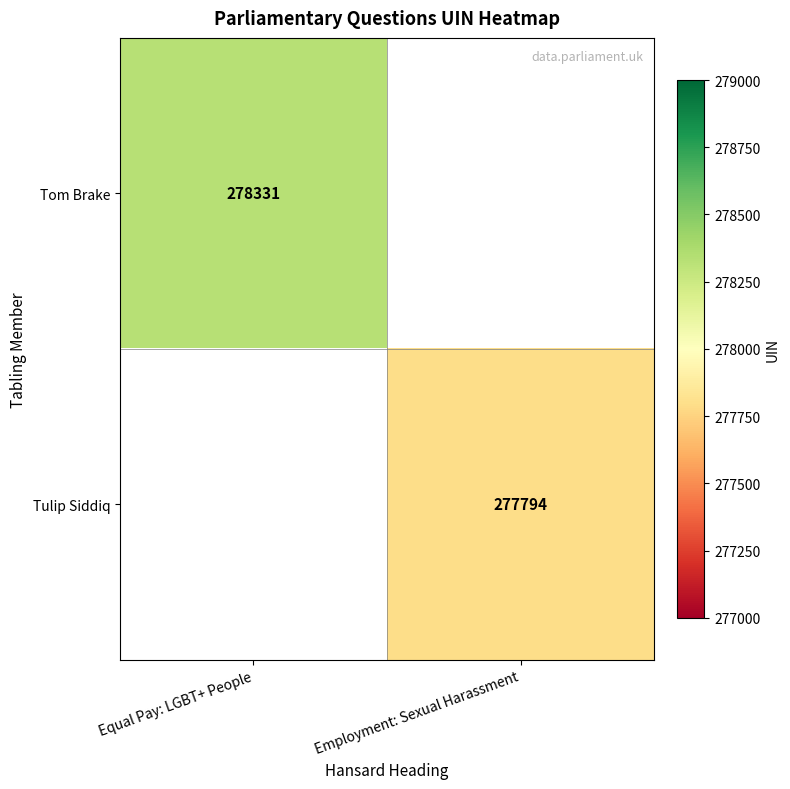

The value of Tom Brake at Equal Pay: LGBT+ People is 438164.6. True or false?

False